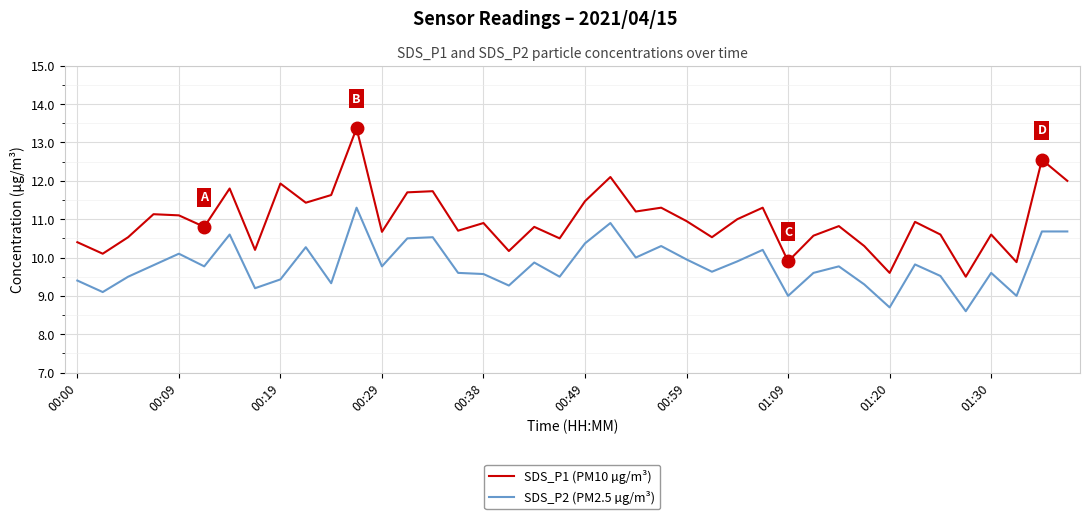

Which series has the largest range (max minus min)?

SDS_P1 (PM10 µg/m³)